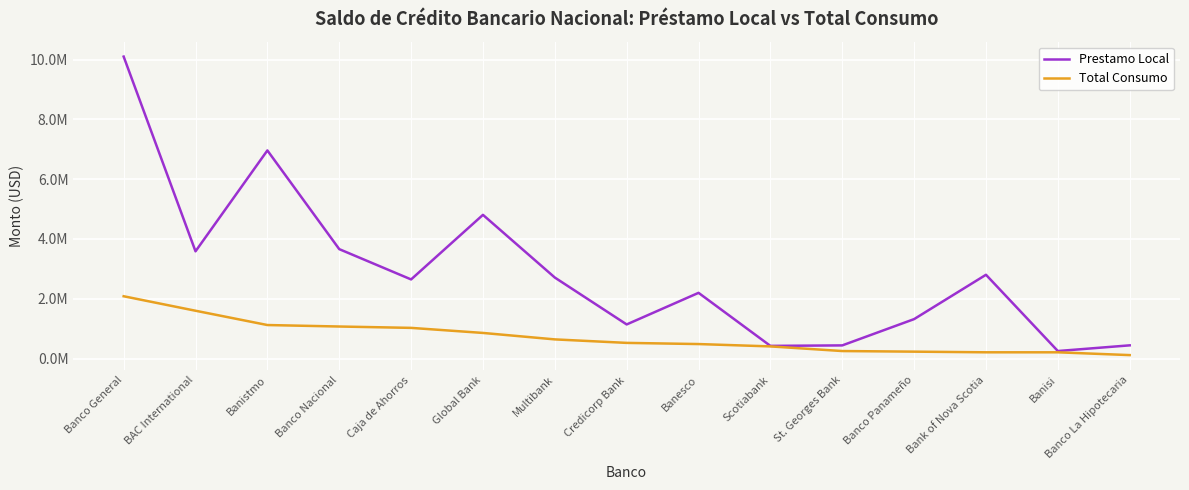

At how many categories does at least one series exceed 5616846?

2